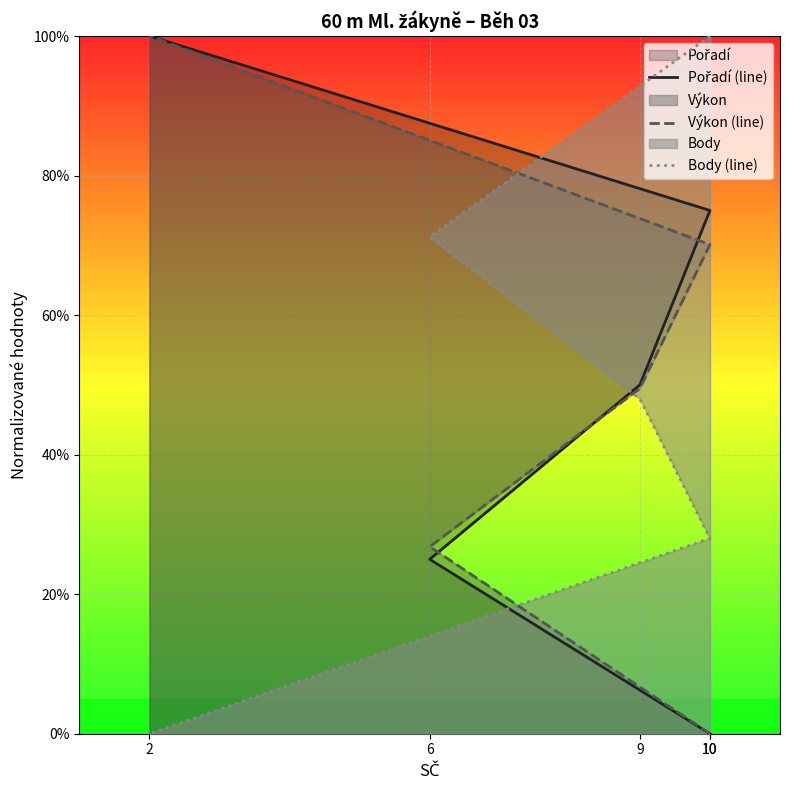

Is it true that Výkon (line) equals 0.7 at 10?

True